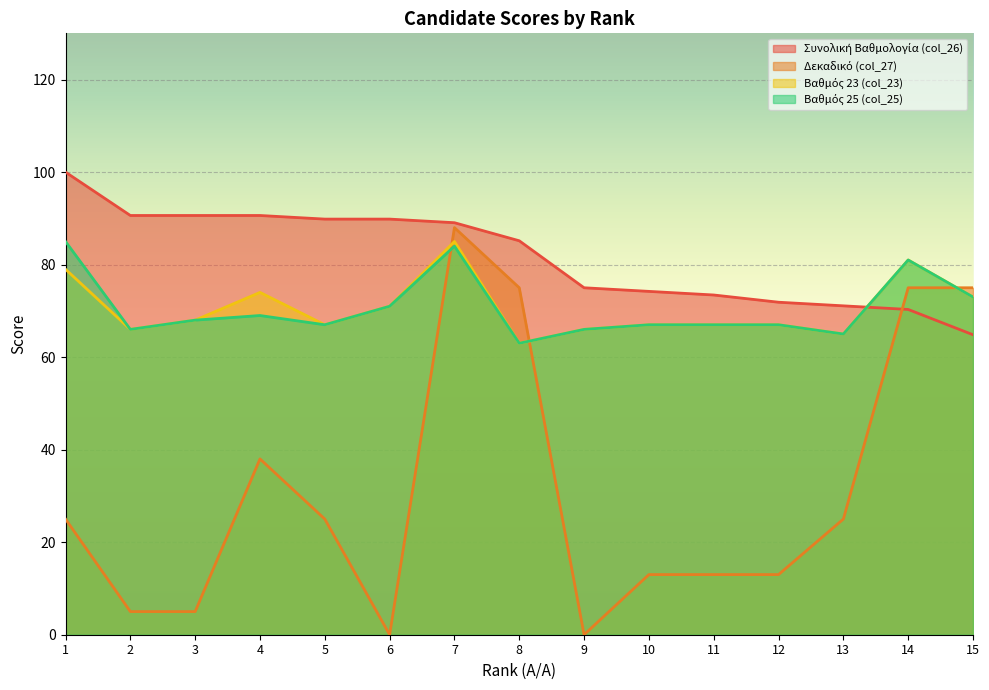

True or false: col_27 and col_26 cross at least once.

True